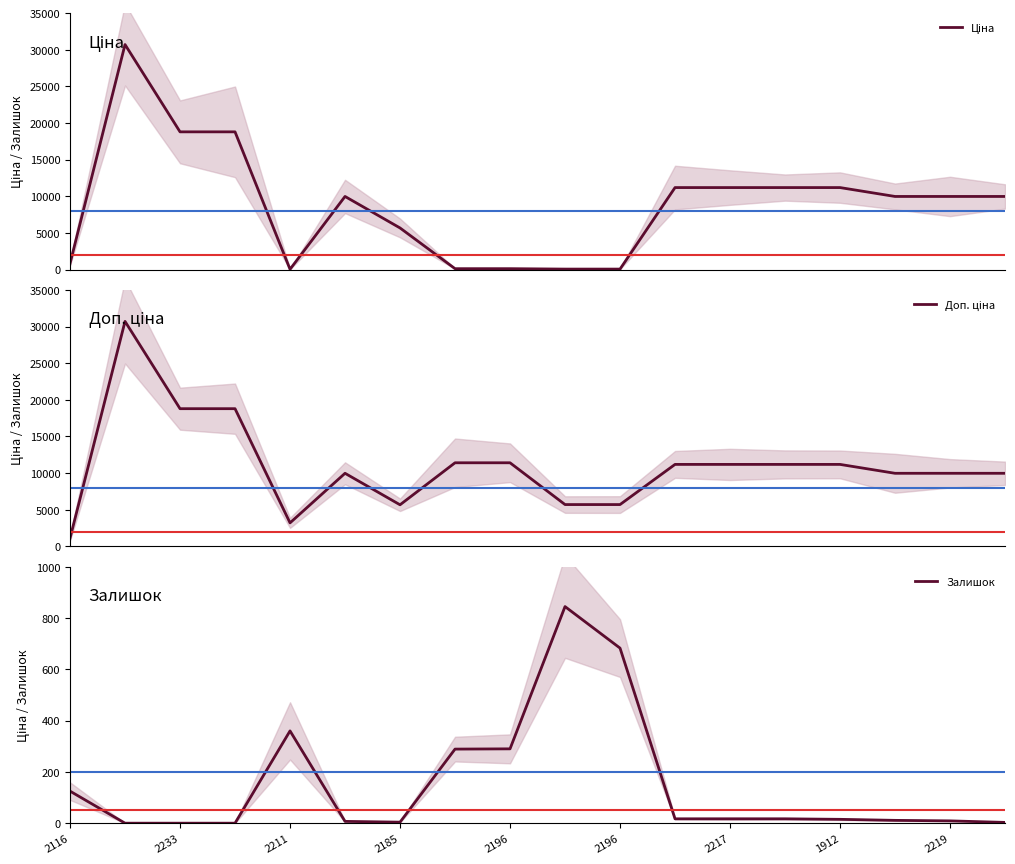

What is the value of the Залишок point at the 15th from the left?

15.0